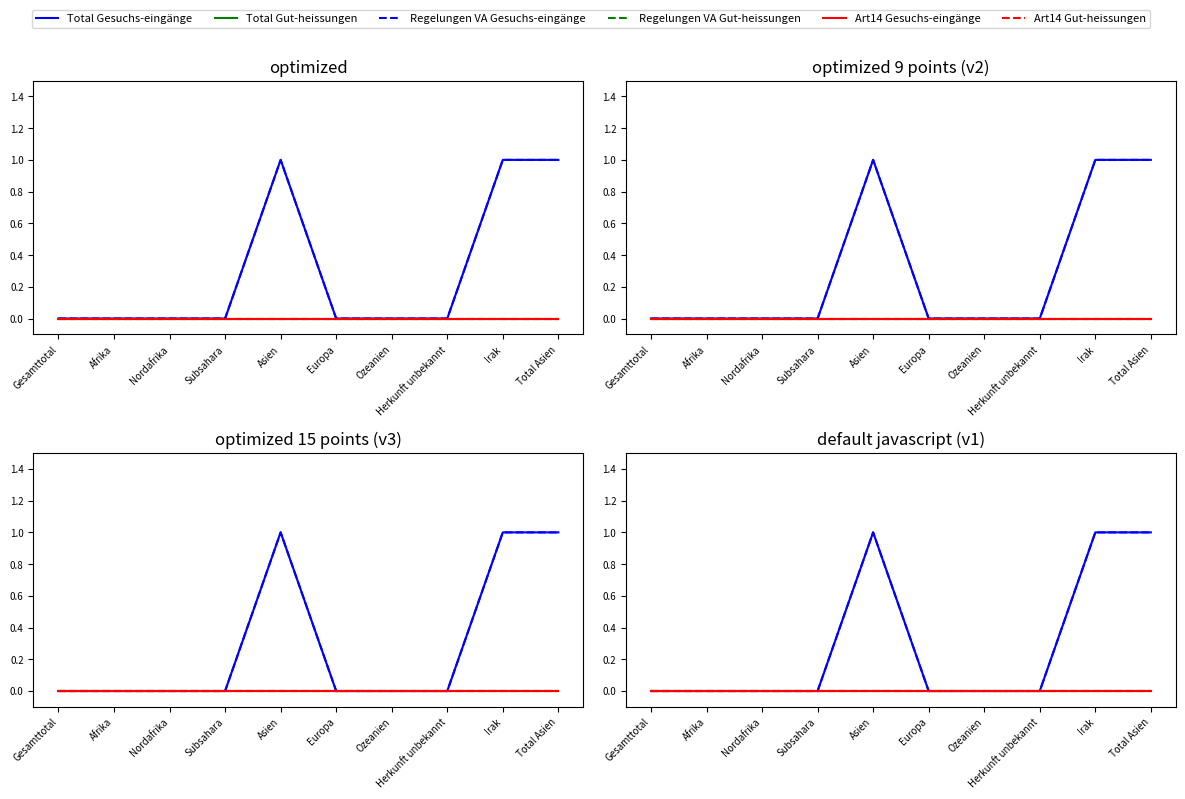

Between Nordafrika and Total Asien, which is larger?

Total Asien